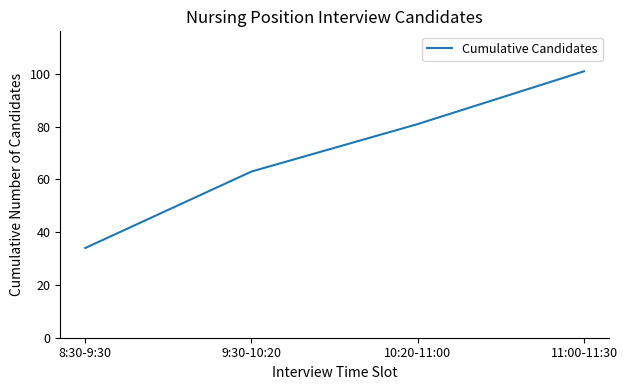

What is the maximum value shown in the chart?

101